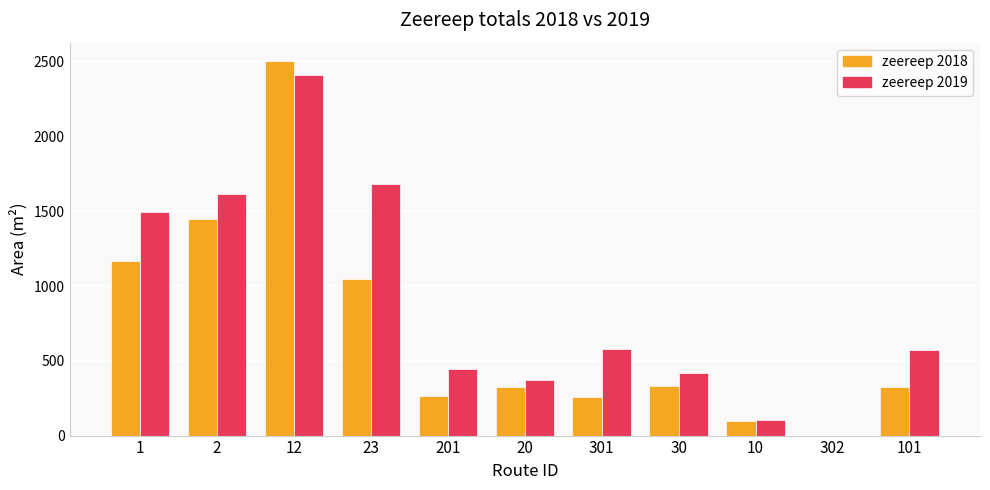

How many groups of bars are there?

11